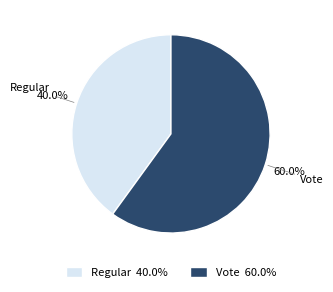

Approximately how many times larger is the value at Regular compared to Vote?

0.7